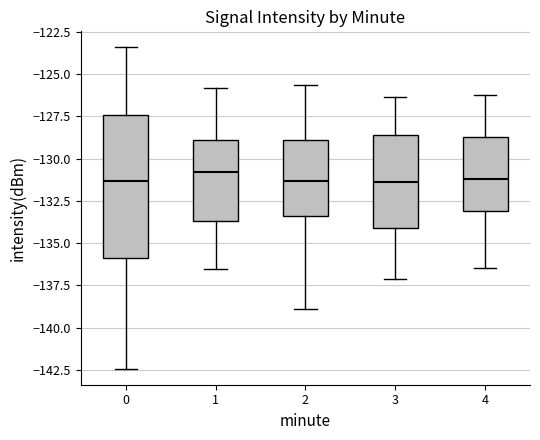

Reading left to right, transcribe this box plot: for each box, give where its median line is, the range the box spans, and where its two whiskers end, as read against the y-axis. The values are not printed on the chart, so give them approximately, as read against the axis.

0: median -131.5, box -136.0 to -127.5, whiskers -142.5 to -123.5
1: median -131.0, box -133.5 to -129.0, whiskers -136.5 to -126.0
2: median -131.5, box -133.5 to -129.0, whiskers -139.0 to -125.5
3: median -131.5, box -134.0 to -128.5, whiskers -137.0 to -126.5
4: median -131.0, box -133.0 to -128.5, whiskers -136.5 to -126.0